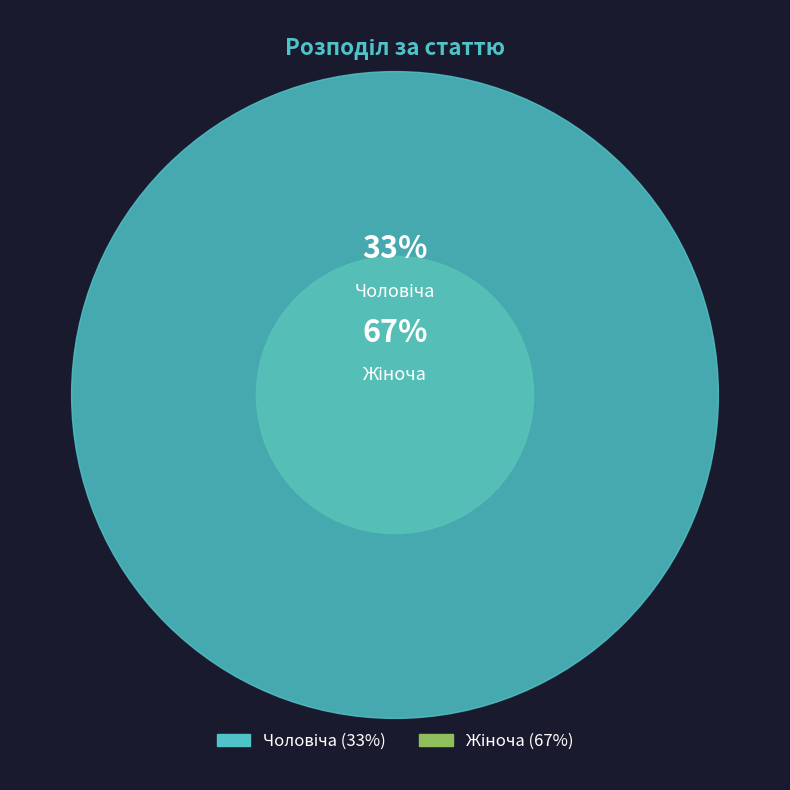

How many slices are in this pie chart?

2